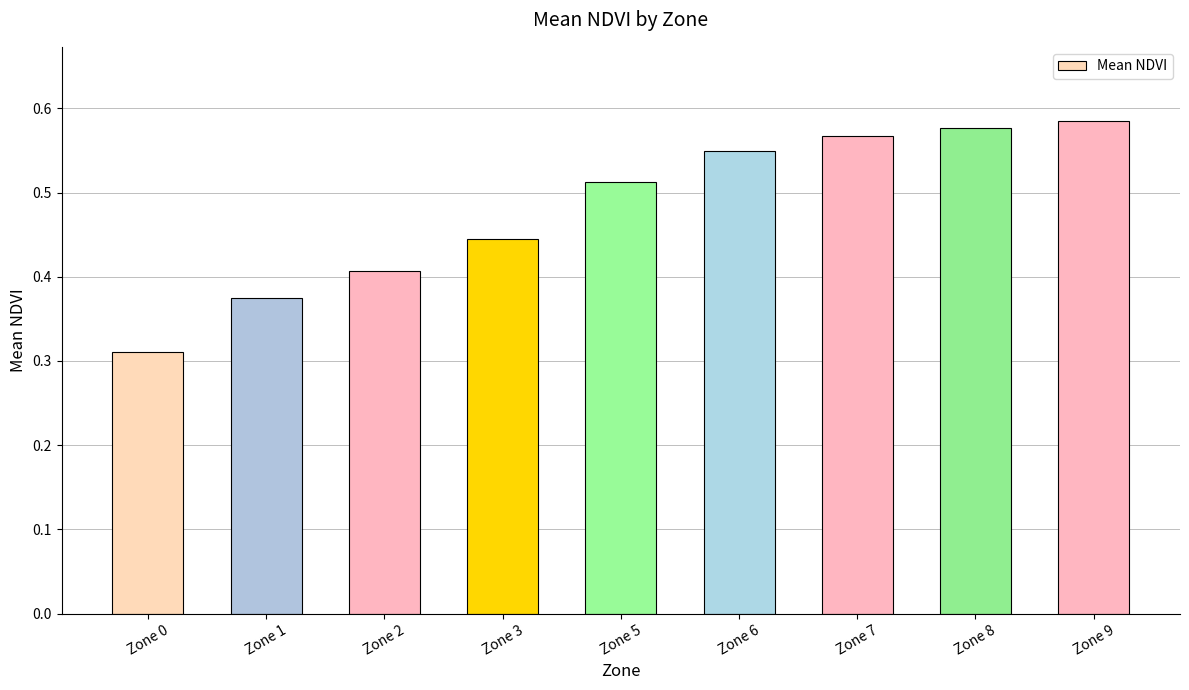

List the labels in order of value, largest first.

Zone 9, Zone 8, Zone 7, Zone 6, Zone 5, Zone 3, Zone 2, Zone 1, Zone 0